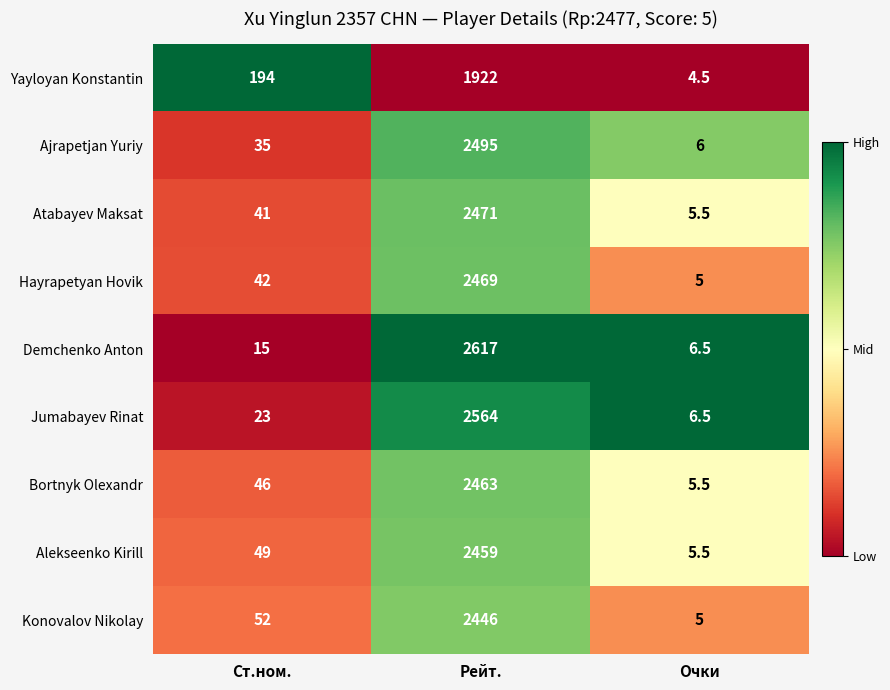

Reading right to left, transcribe all the data shown in this chart.

Yayloyan Konstantin: 4.5	1922.0	194.0
Ajrapetjan Yuriy: 6.0	2495.0	35.0
Atabayev Maksat: 5.5	2471.0	41.0
Hayrapetyan Hovik: 5.0	2469.0	42.0
Demchenko Anton: 6.5	2617.0	15.0
Jumabayev Rinat: 6.5	2564.0	23.0
Bortnyk Olexandr: 5.5	2463.0	46.0
Alekseenko Kirill: 5.5	2459.0	49.0
Konovalov Nikolay: 5.0	2446.0	52.0